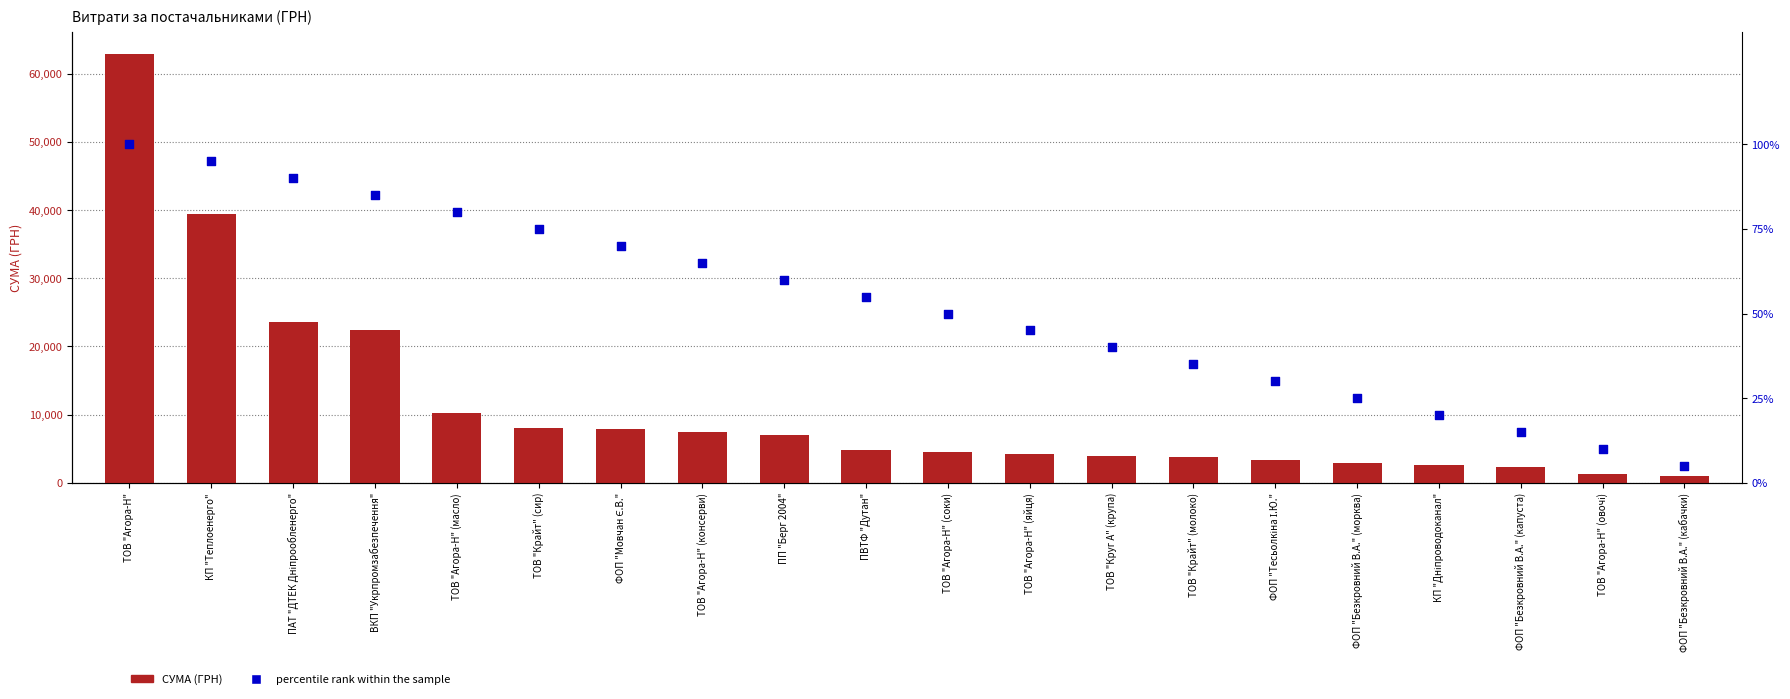

Which series reaches the maximum Y coordinate?

СУМА (ГРН)